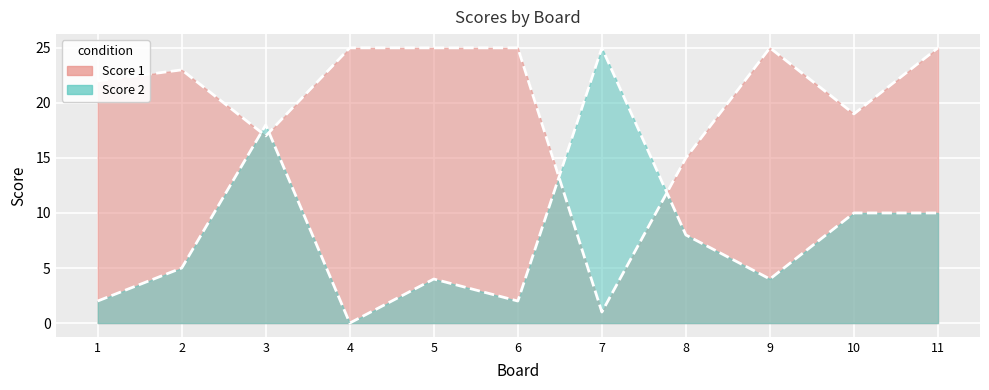

True or false: Score 2 has more than 0 interior local peaks.

True